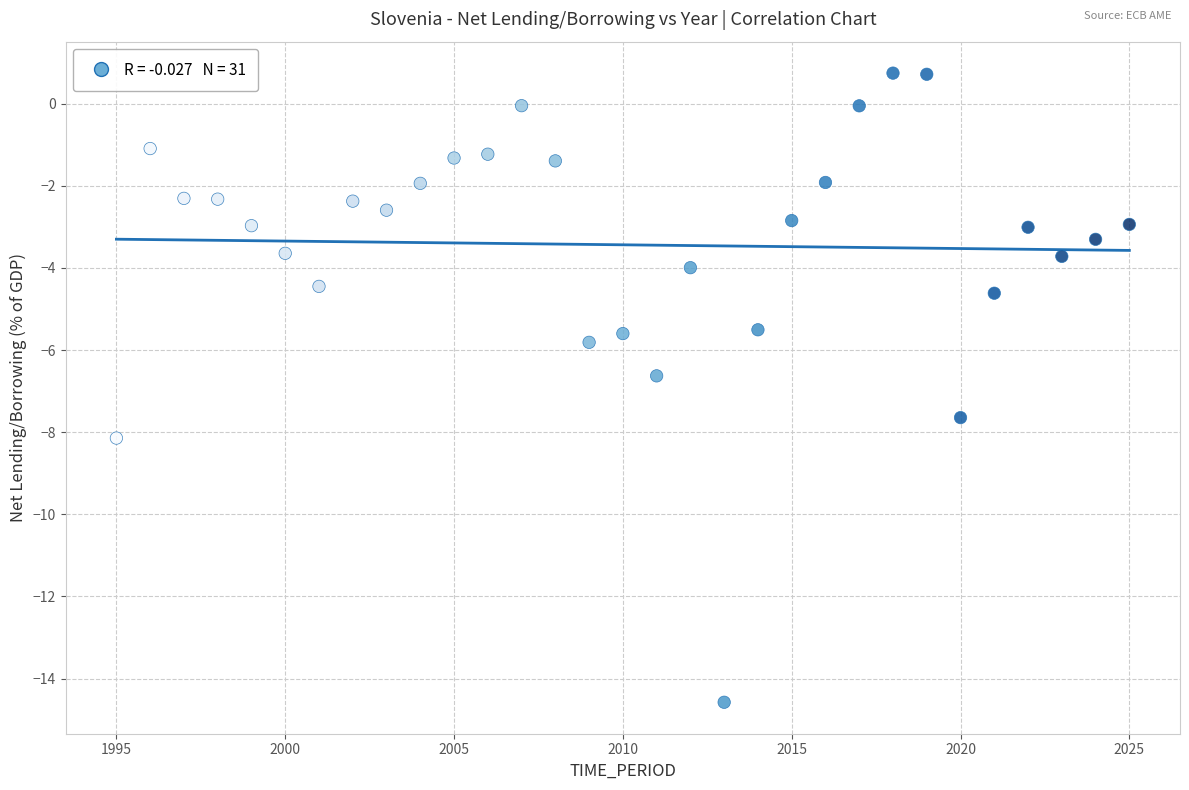

What is the range of Y values (max minus min)?

15.3